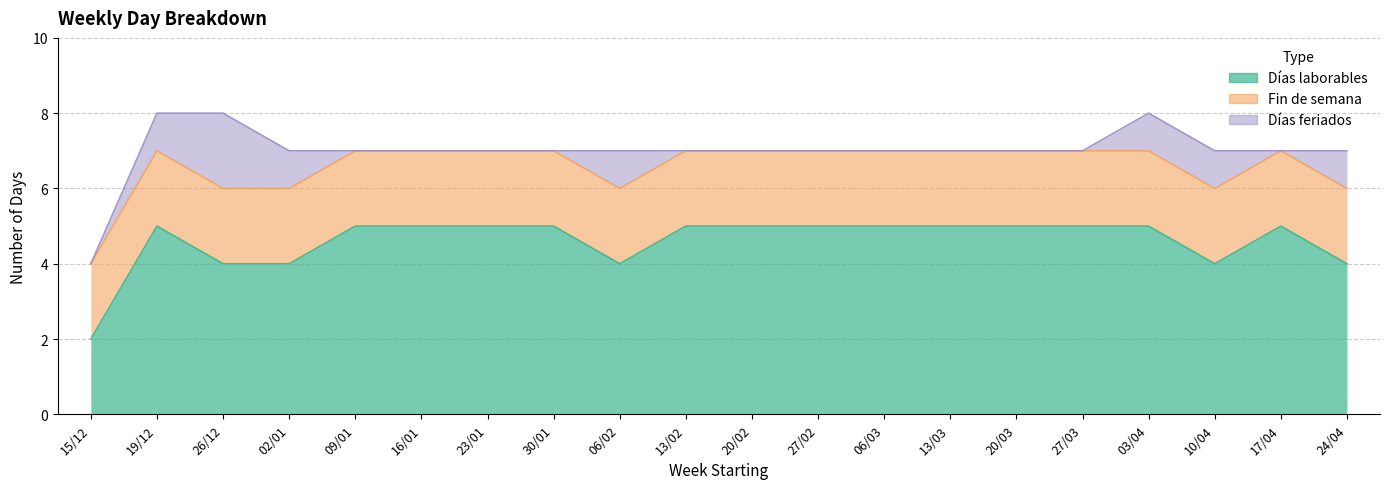

At which category is the sum across all series the highest?

19/12